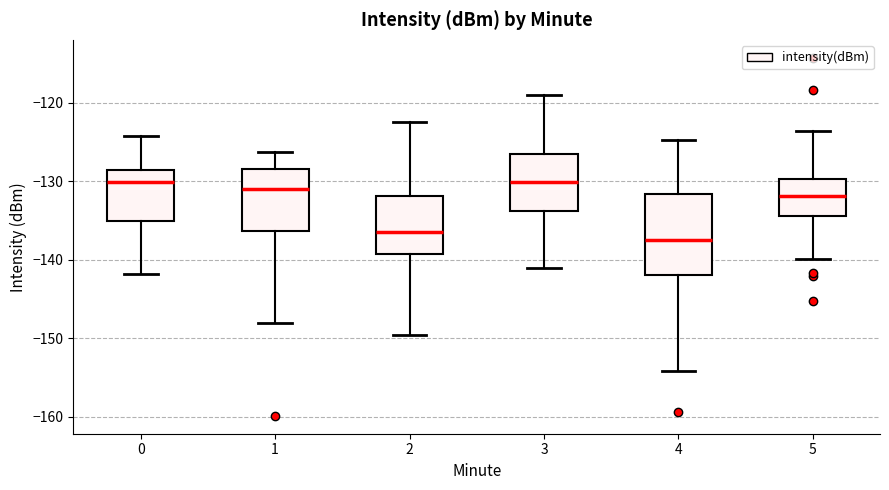

Comparing the boxes themselves (not the whiskers), which one is the tallest?

4